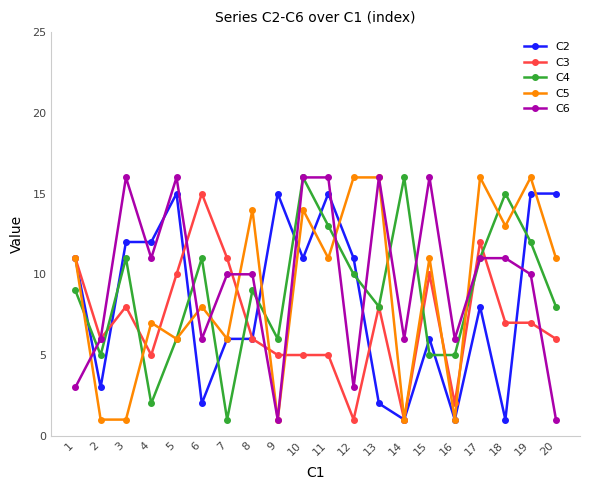

True or false: C6 and C3 cross at least once.

True